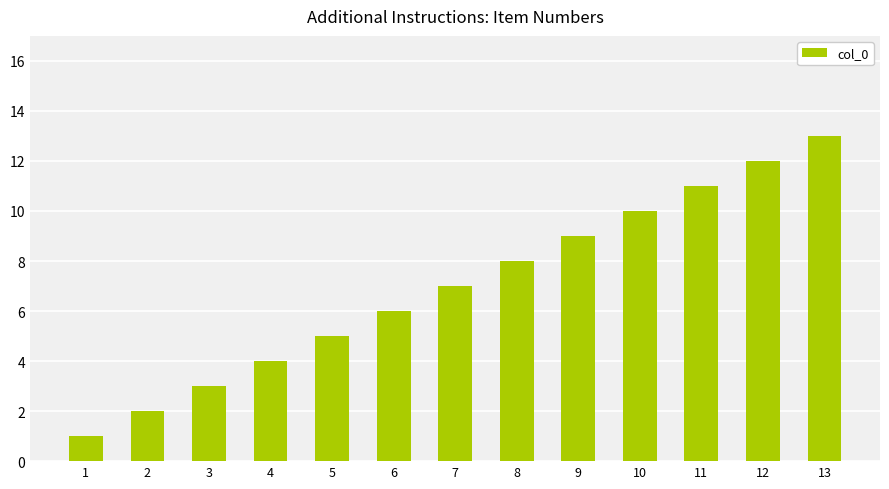

What is the change in value from 3 to 4?

+1